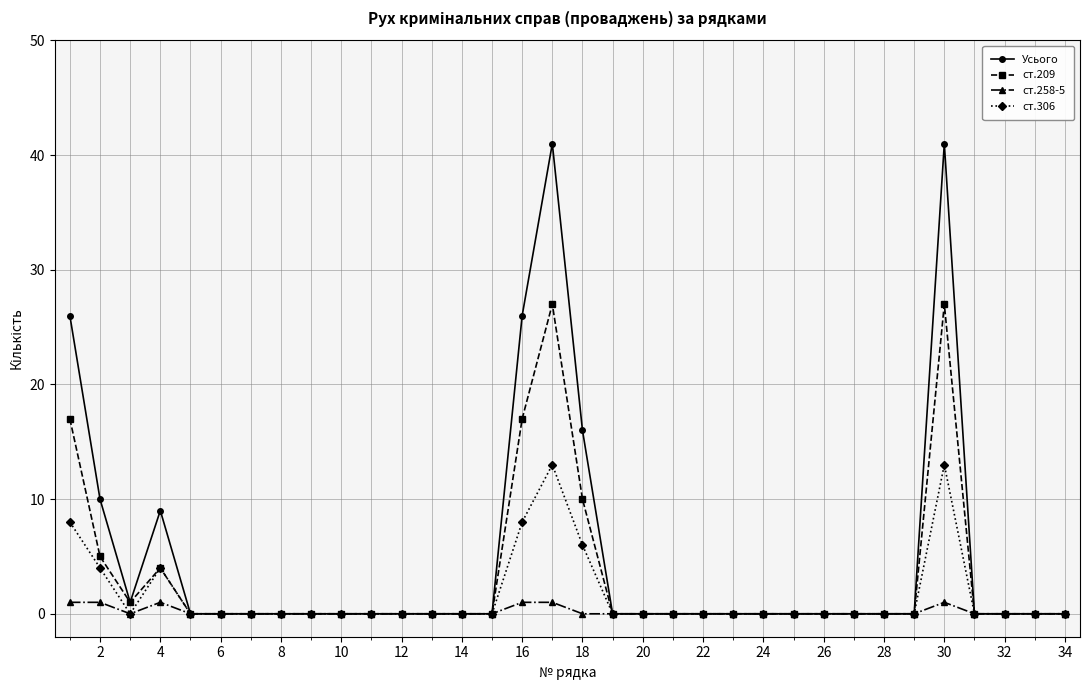

In Усього, how many points are higher than both neighbors (excluding endpoints)?

3